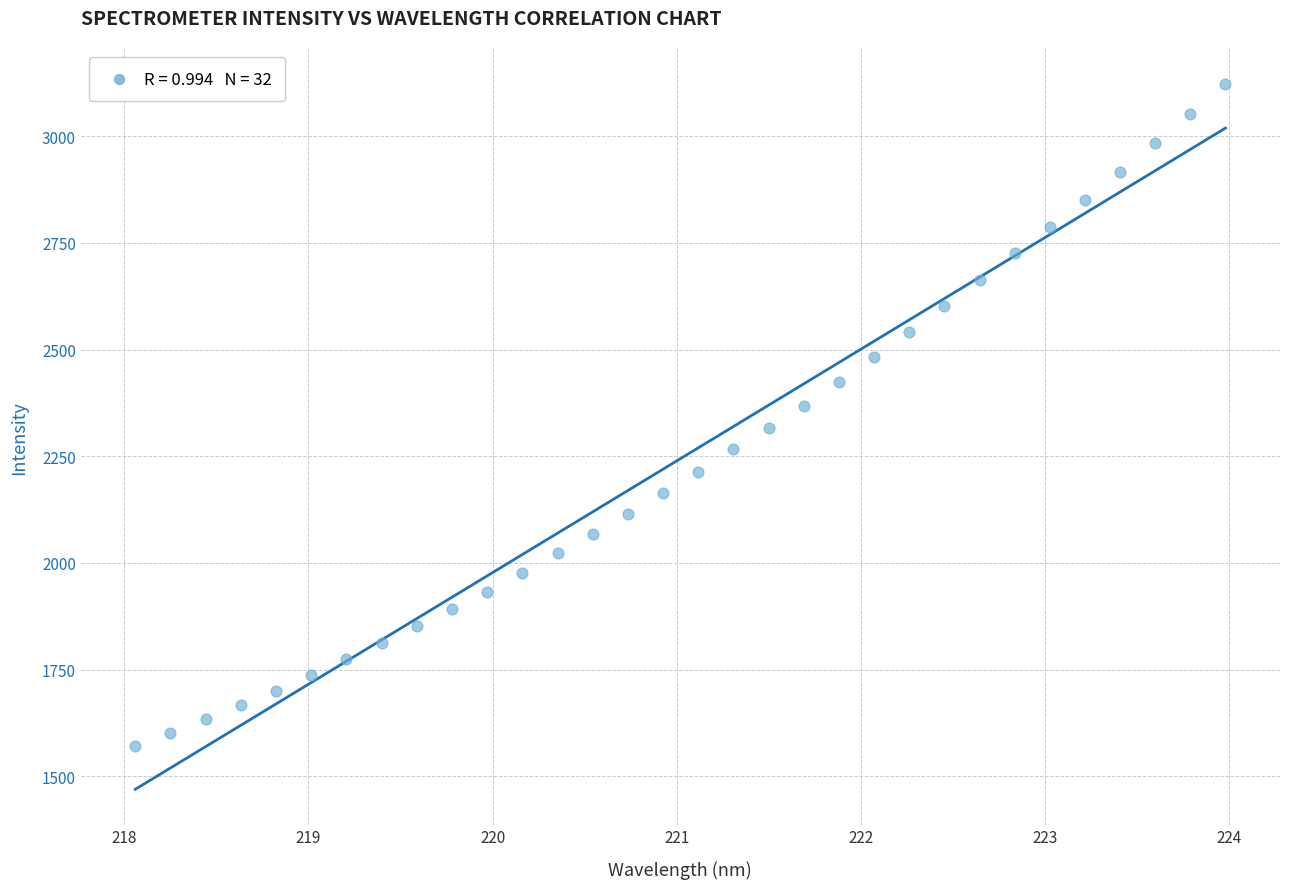

What is the range of Y values (max minus min)?

1551.8